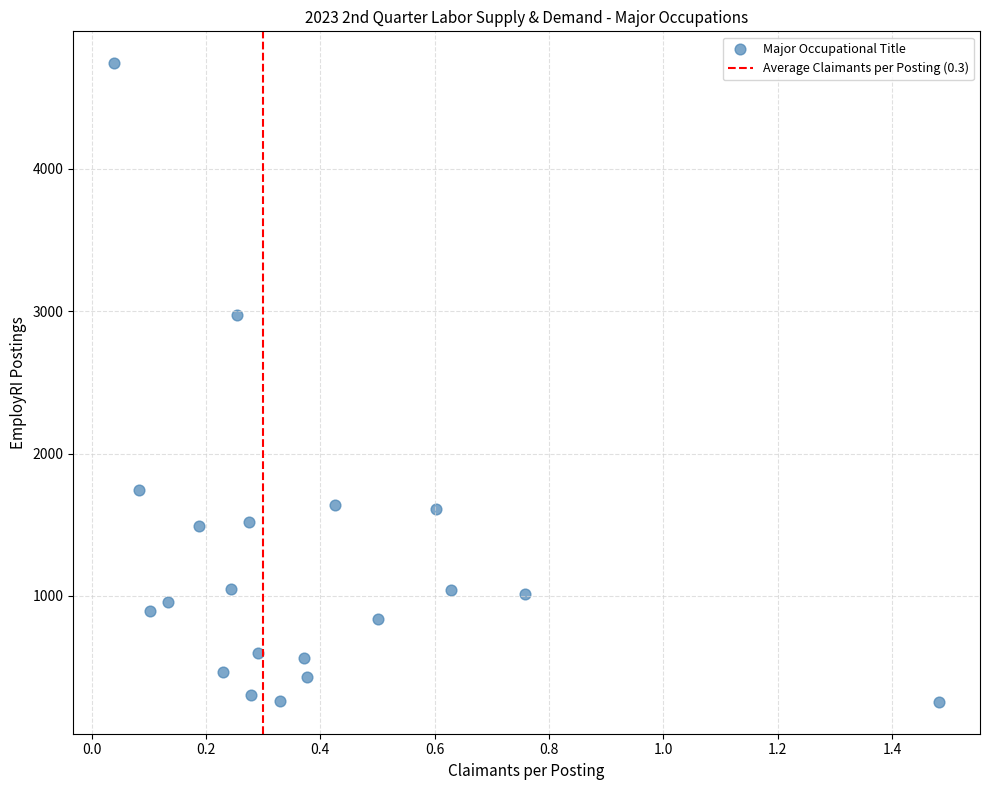

What is the range of Y values (max minus min)?

4483